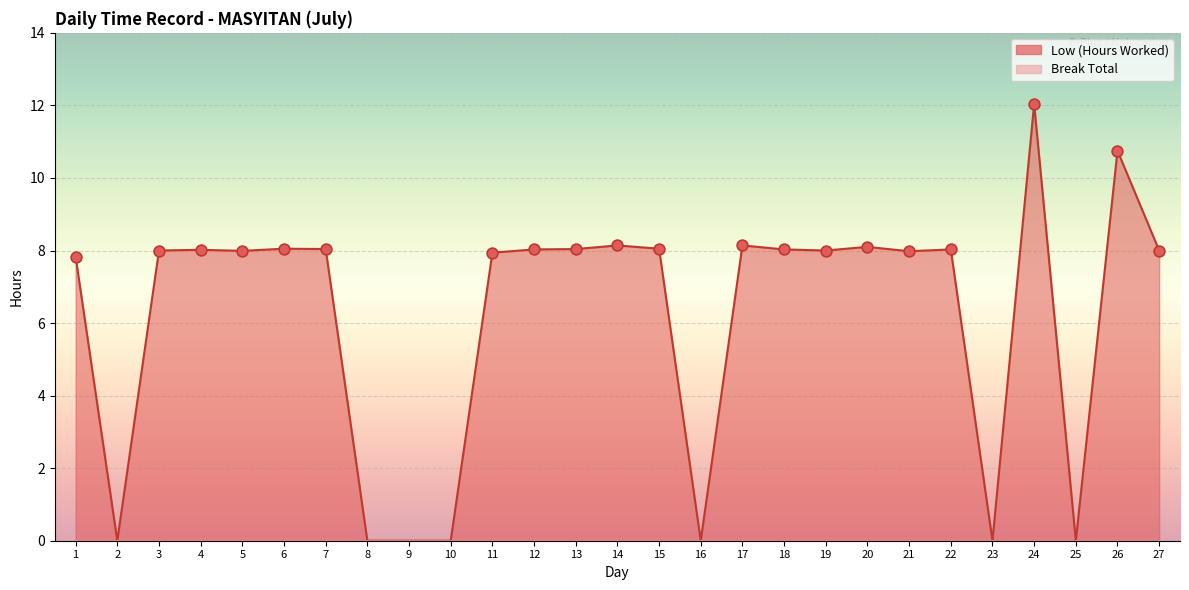

What is the change in value from 12 to 25?

-8.0